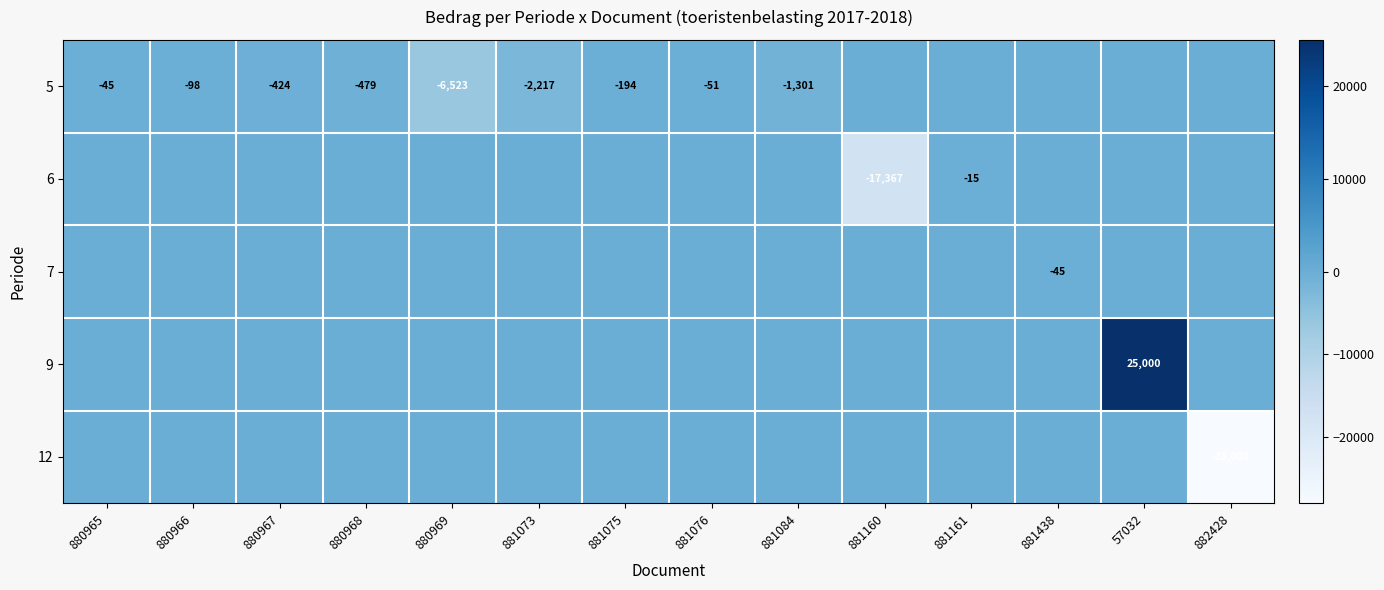

What is the difference between the 5 values at 880968 and 57032?

479.2